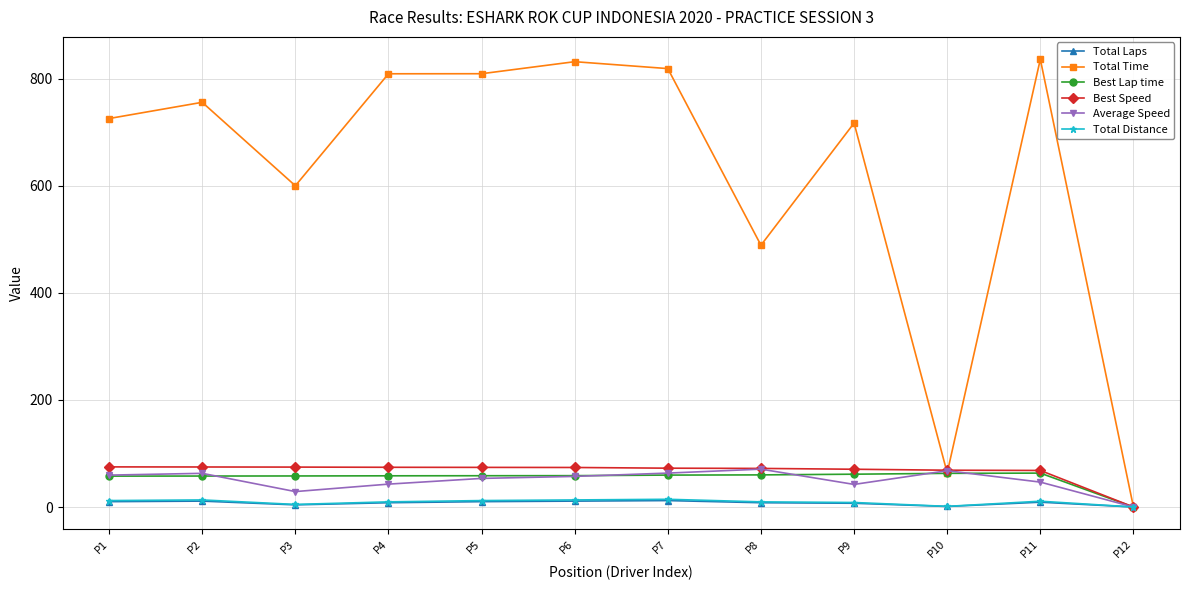

What value does the Total Time series have at P6?

831.6